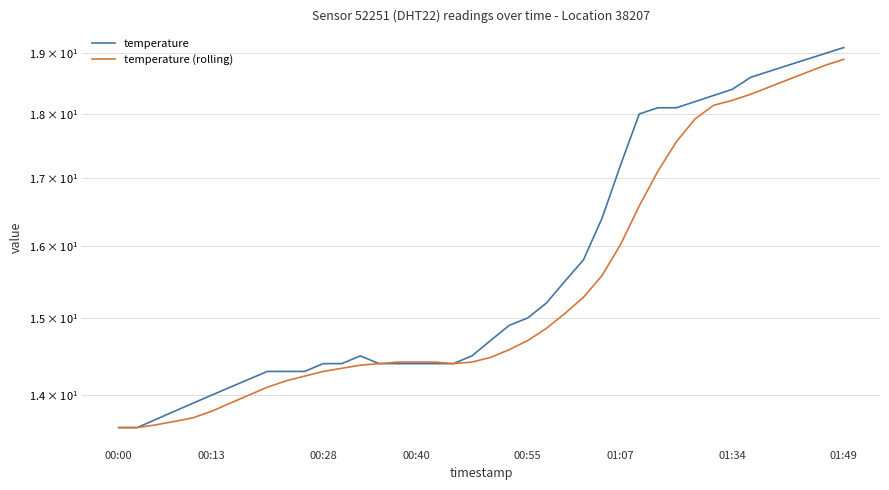

Does the chart display data point markers on the line(s)?

No